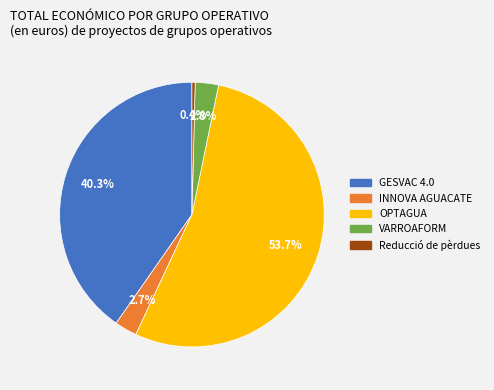

How many segments does this pie chart have?

5